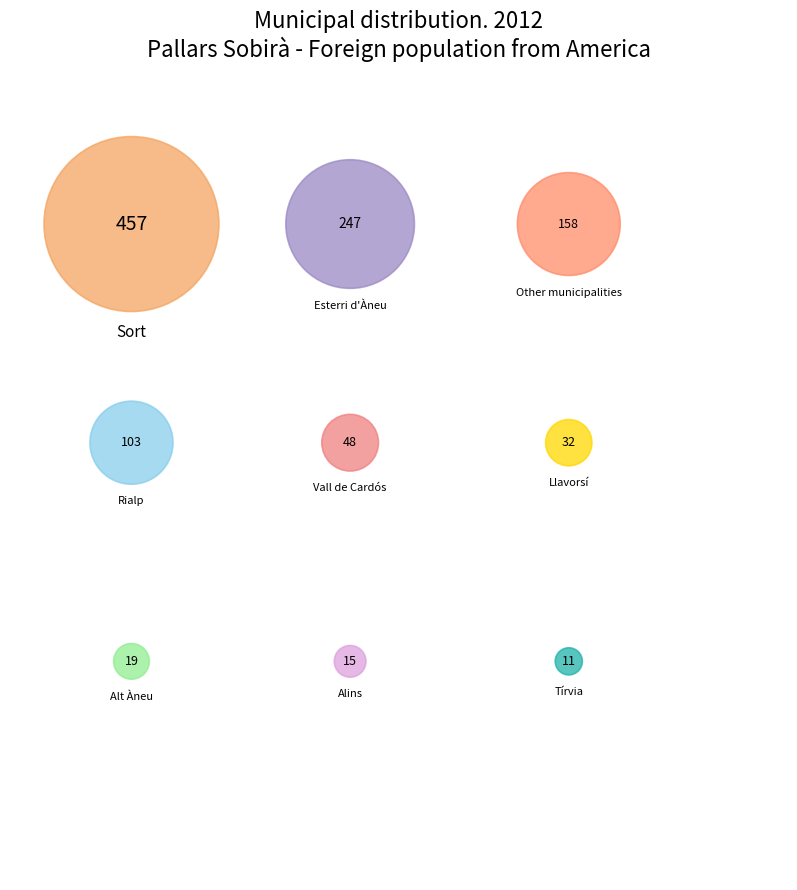

To the nearest percent, what percentage of the pie is Other municipalities?

14%